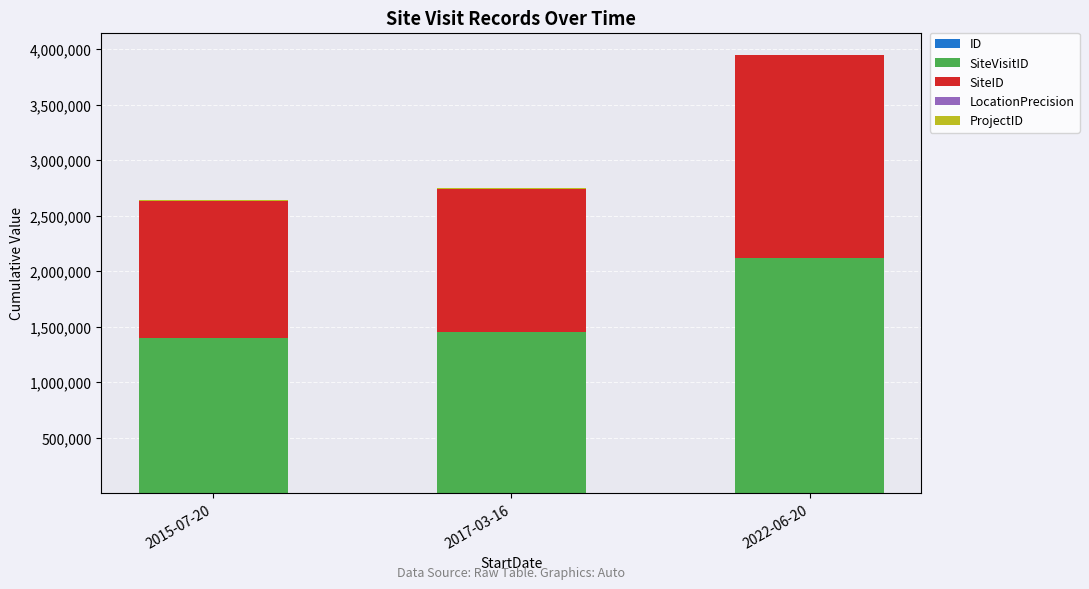

At which category is the sum across all series the highest?

2022-06-20